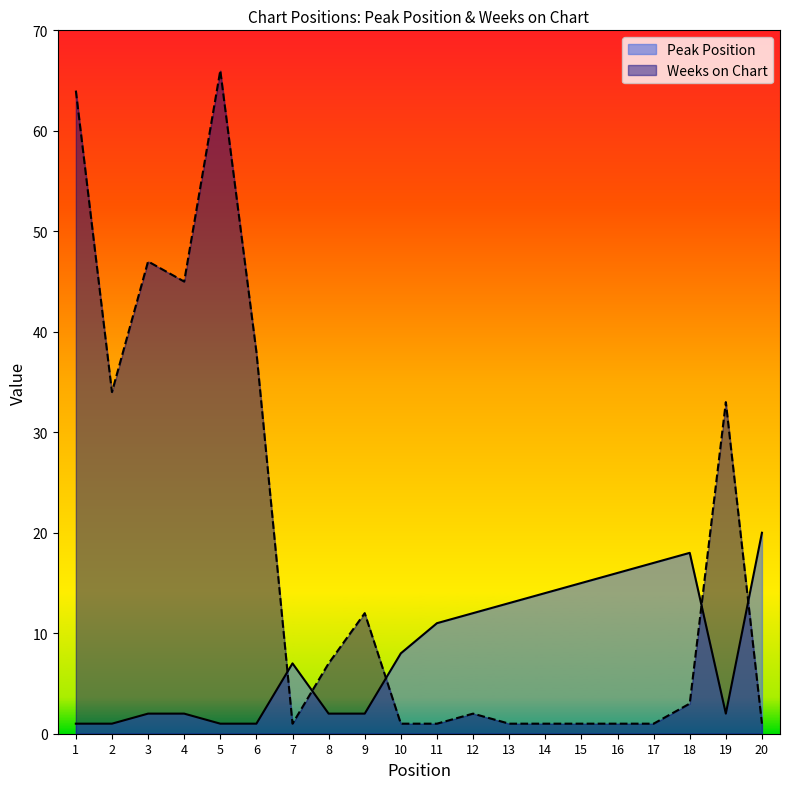

The Peak Position series shows 20 at 20. True or false?

True